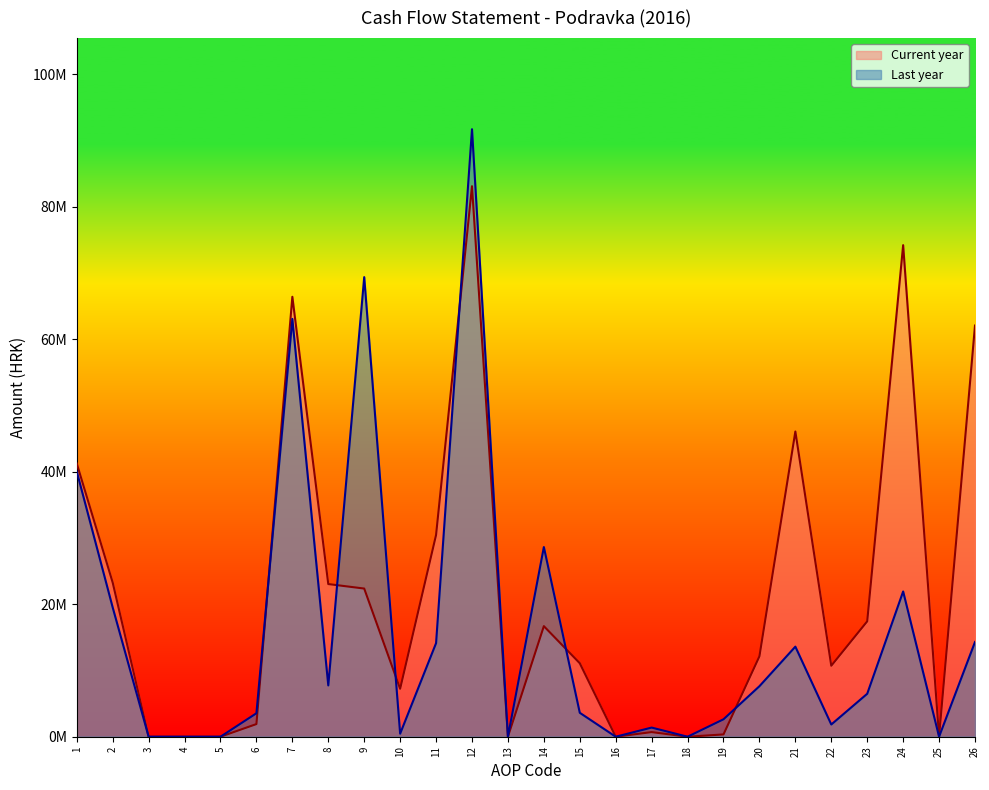

List the series in order of their overall mean, highest first.

Current year, Last year